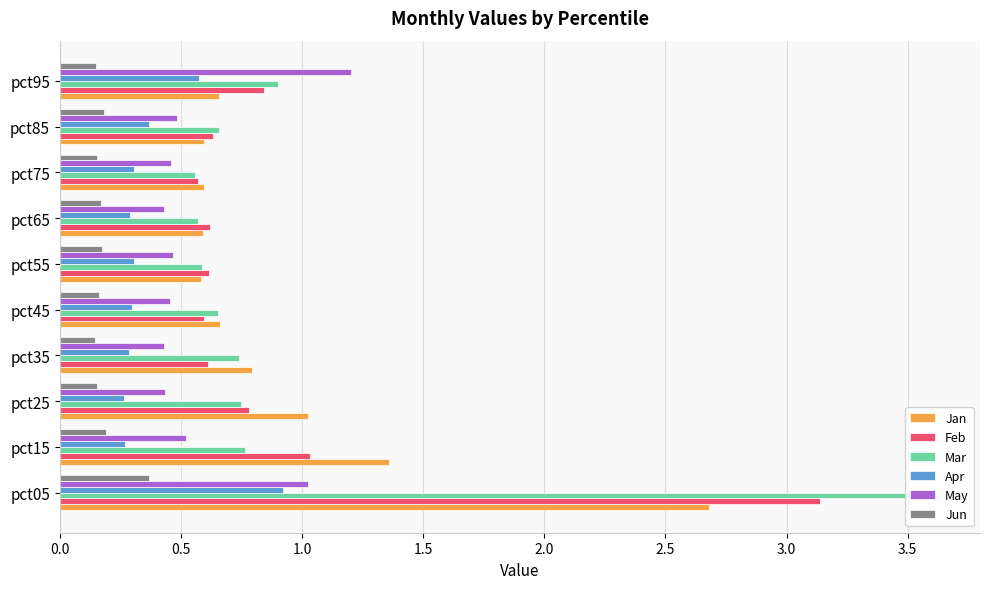

The value of Jun at pct65 is 0.3. True or false?

False